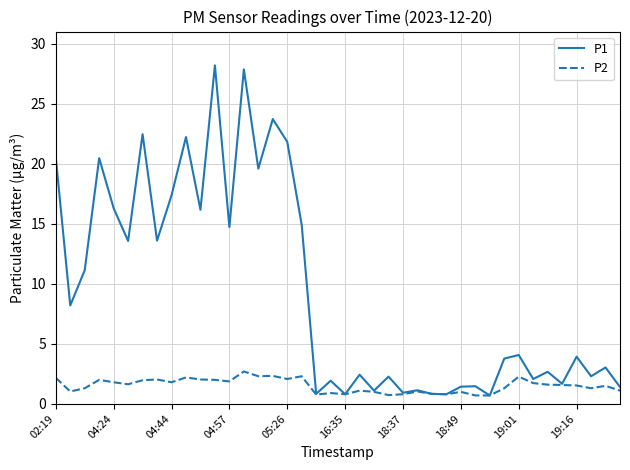

What is the highest value of the P1 series?

28.2